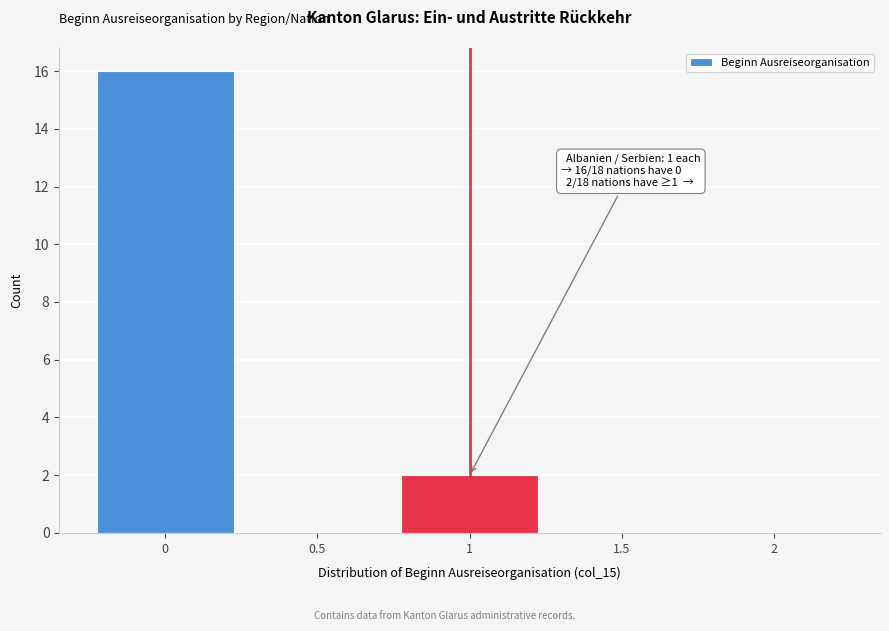

Reading left to right, transcribe all the data shown in this chart.

0=16	0.5=0	1=2	1.5=0	2=0